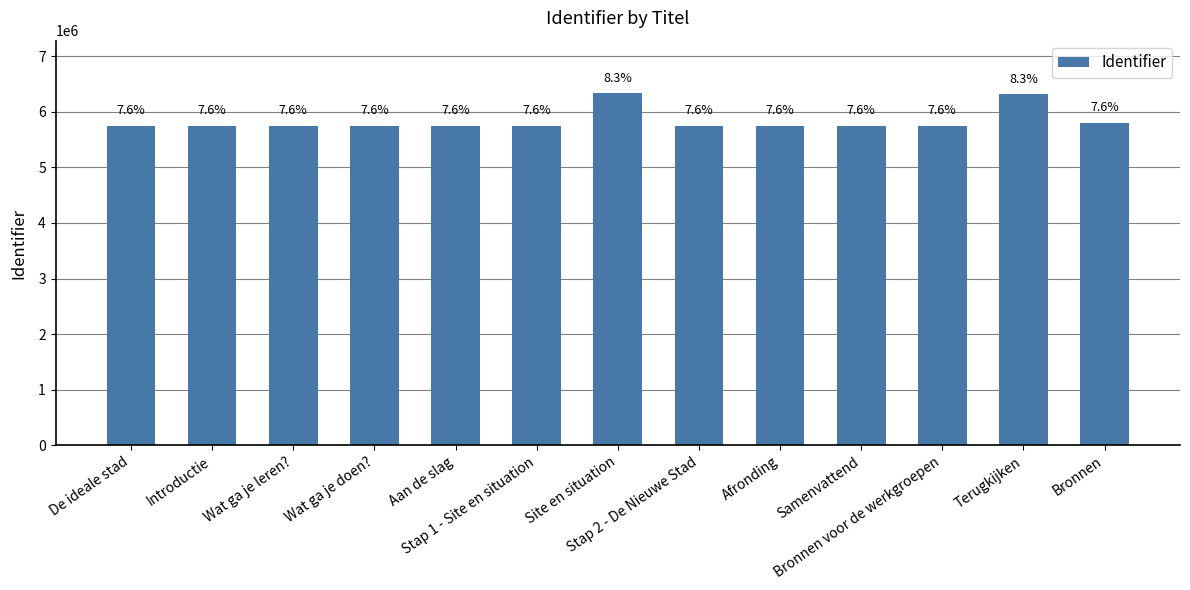

What is the label of the 11th bar from the right?

Wat ga je leren?